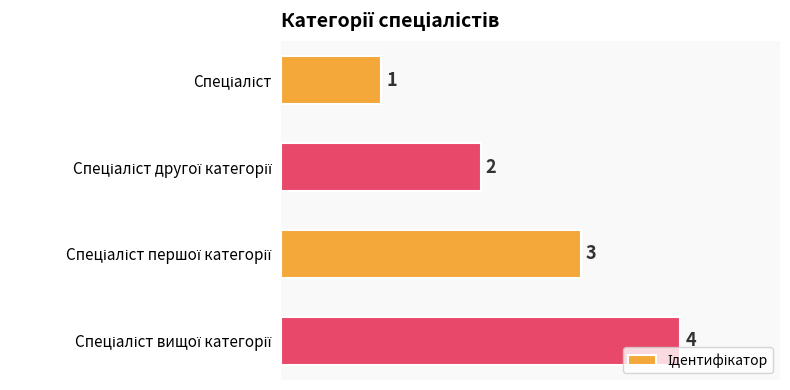

What is the sum of all values?

10